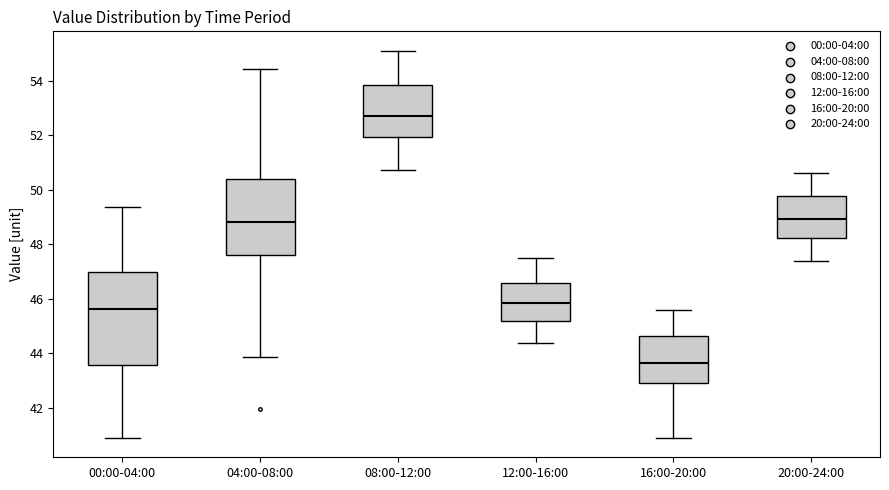

Which box is the tallest, from its lower edge to its upper edge?

00:00-04:00